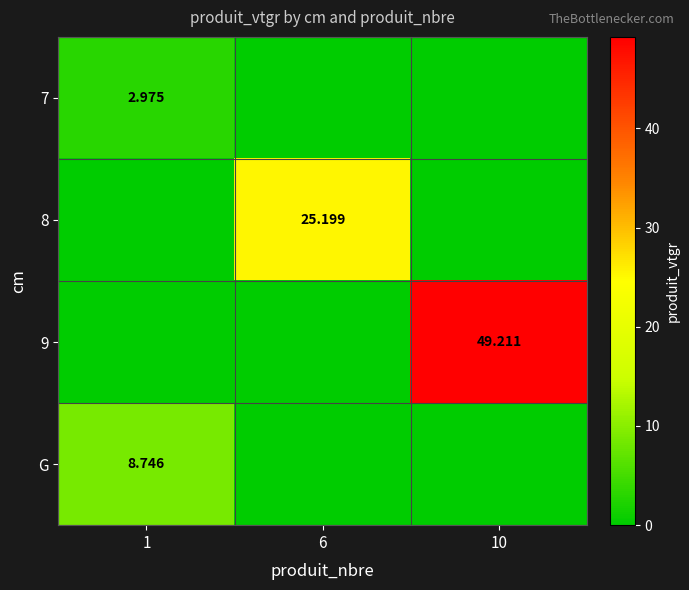

Is the value of G at 1 greater than the value of 7 at 1?

Yes